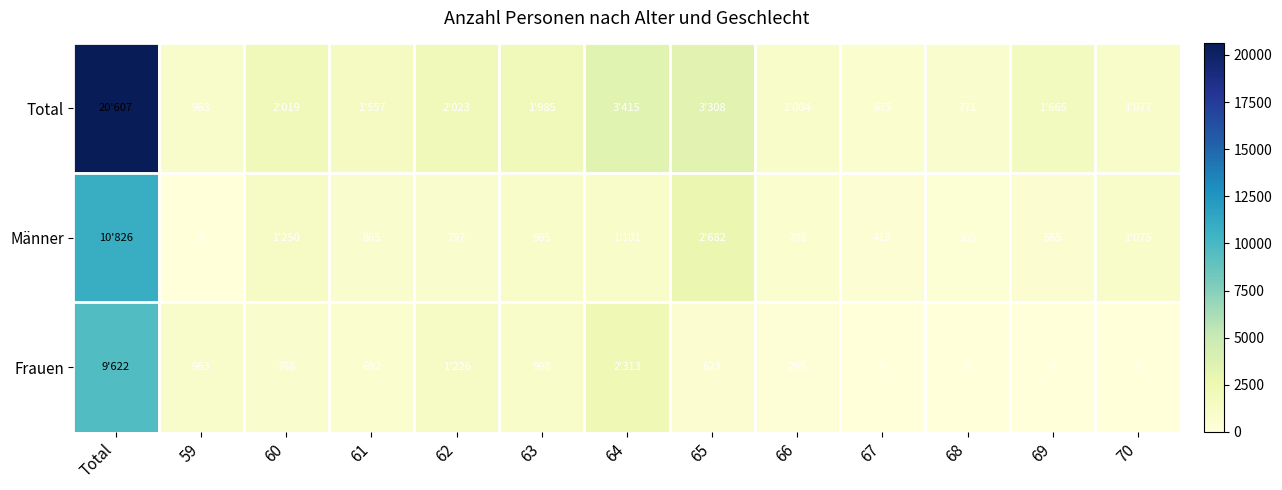

What is the greatest value displayed?

20607